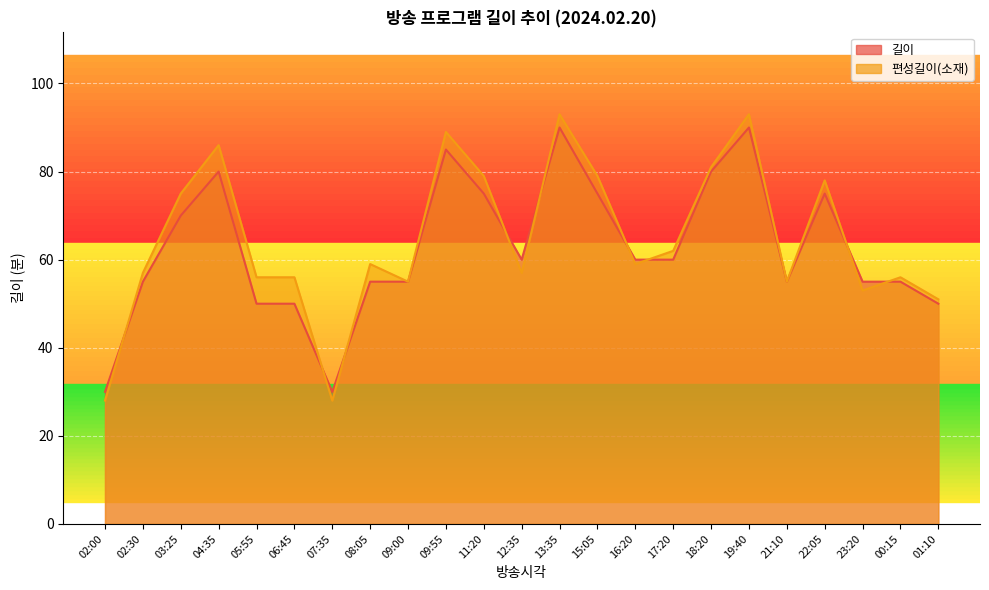

How many distinct data groups are displayed?

2